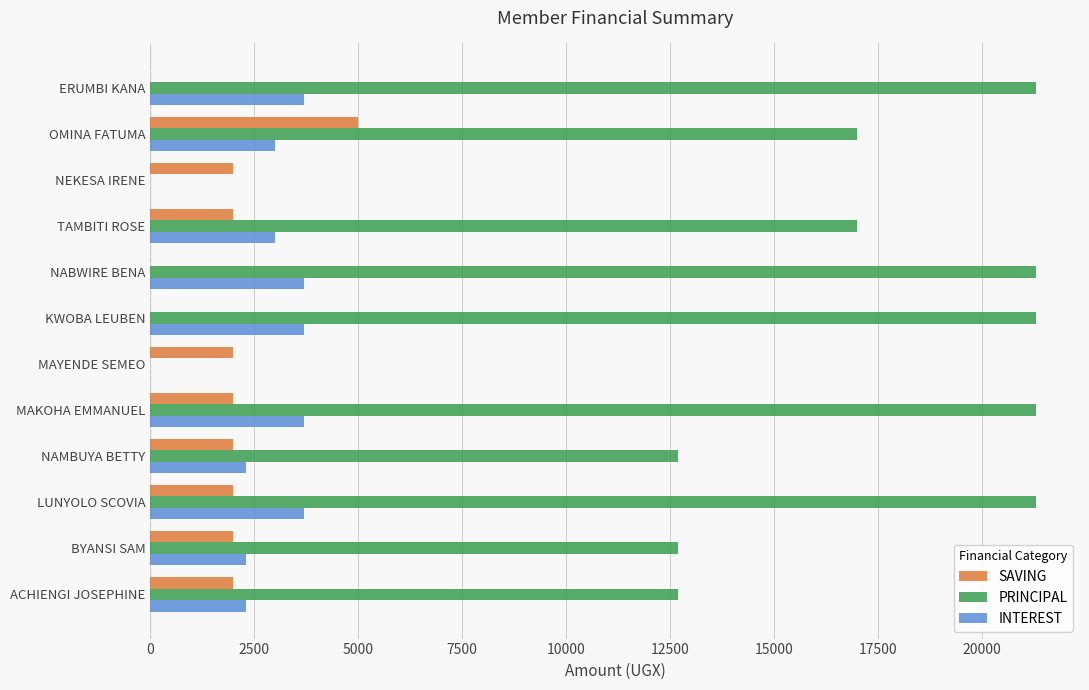

True or false: SAVING has a value of 628 at BYANSI SAM.

False